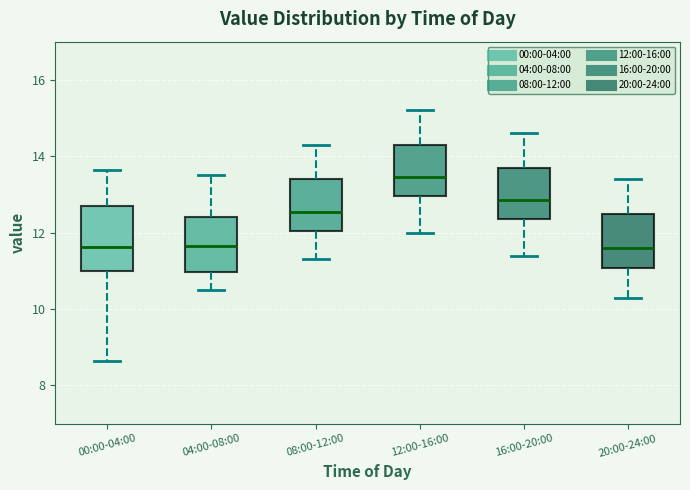

Reading left to right, transcribe this box plot: for each box, give where its median line is, the range the box spans, and where its two whiskers end, as read against the y-axis. The values are not printed on the chart, so give them approximately, as read against the axis.

00:00-04:00: median 11.6, box 11.0 to 12.8, whiskers 8.6 to 13.6
04:00-08:00: median 11.6, box 11.0 to 12.4, whiskers 10.6 to 13.6
08:00-12:00: median 12.6, box 12.0 to 13.4, whiskers 11.4 to 14.4
12:00-16:00: median 13.4, box 13.0 to 14.4, whiskers 12.0 to 15.2
16:00-20:00: median 12.8, box 12.4 to 13.8, whiskers 11.4 to 14.6
20:00-24:00: median 11.6, box 11.0 to 12.6, whiskers 10.4 to 13.4